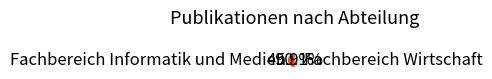

What is the total percentage of Fachbereich Wirtschaft and Fachbereich Informatik und Medien?

100.0%